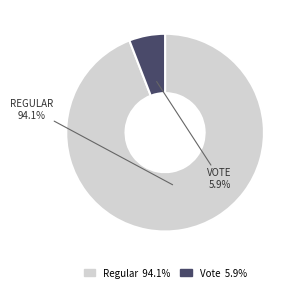

Count the number of slices in the pie.

2